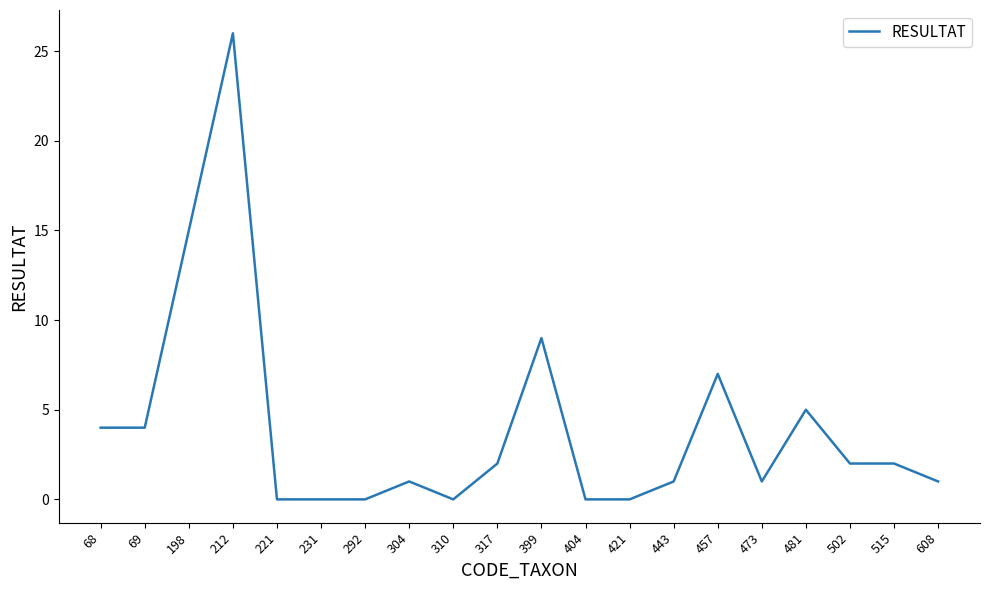

Reading left to right, list all the values displayed in this chart.

68=4	69=4	198=15	212=26	221=0	231=0	292=0	304=1	310=0	317=2	399=9	404=0	421=0	443=1	457=7	473=1	481=5	502=2	515=2	608=1